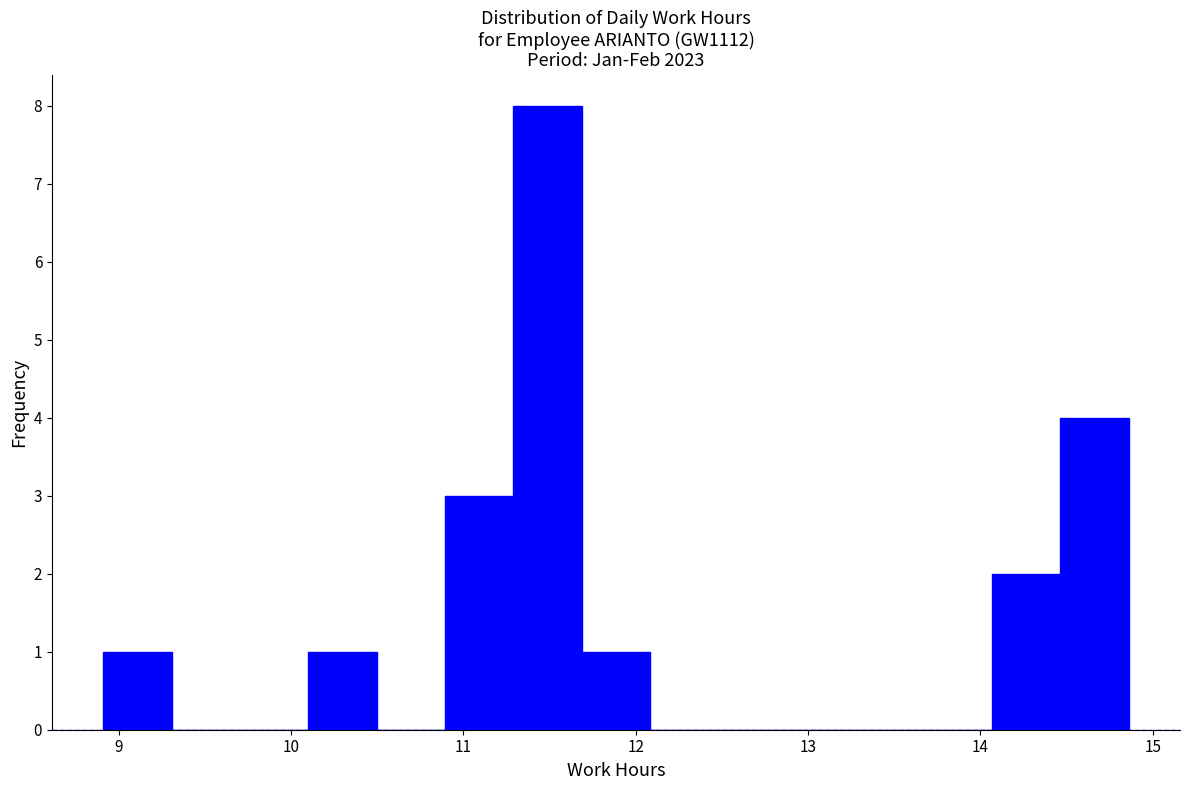

Read against the x-axis, roughly where is the centre of the tallest bar?

11.5